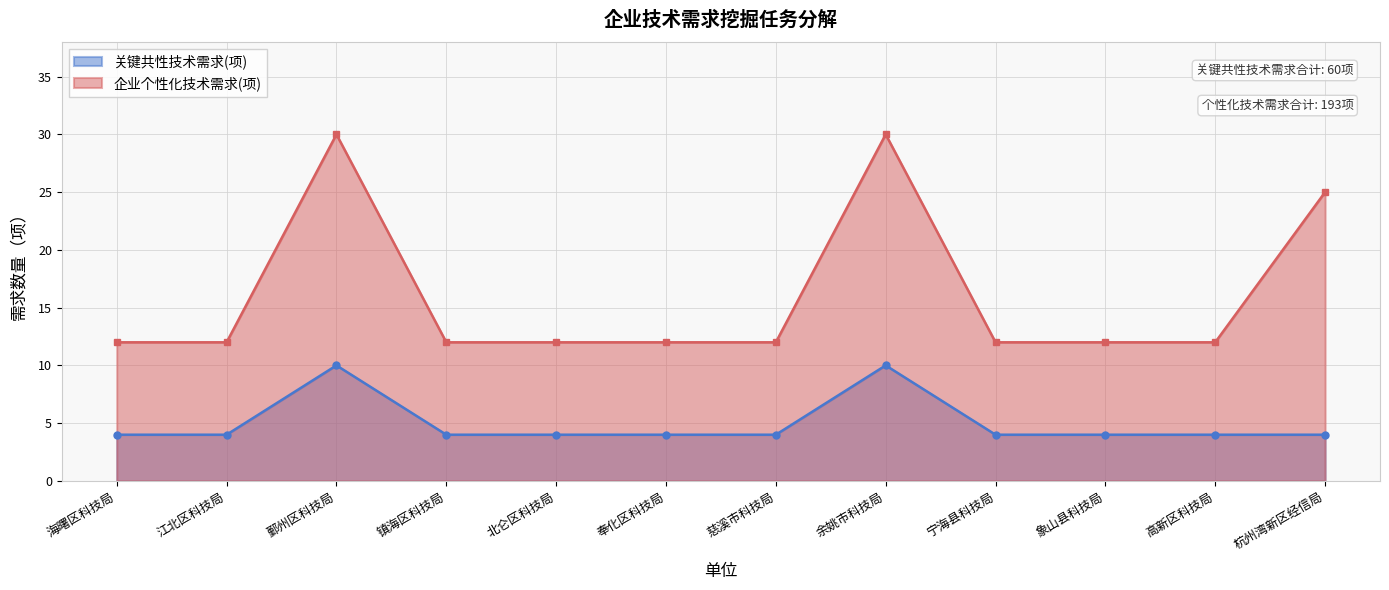

True or false: 企业个性化技术需求(项) and 关键共性技术需求(项) intersect in this chart.

False